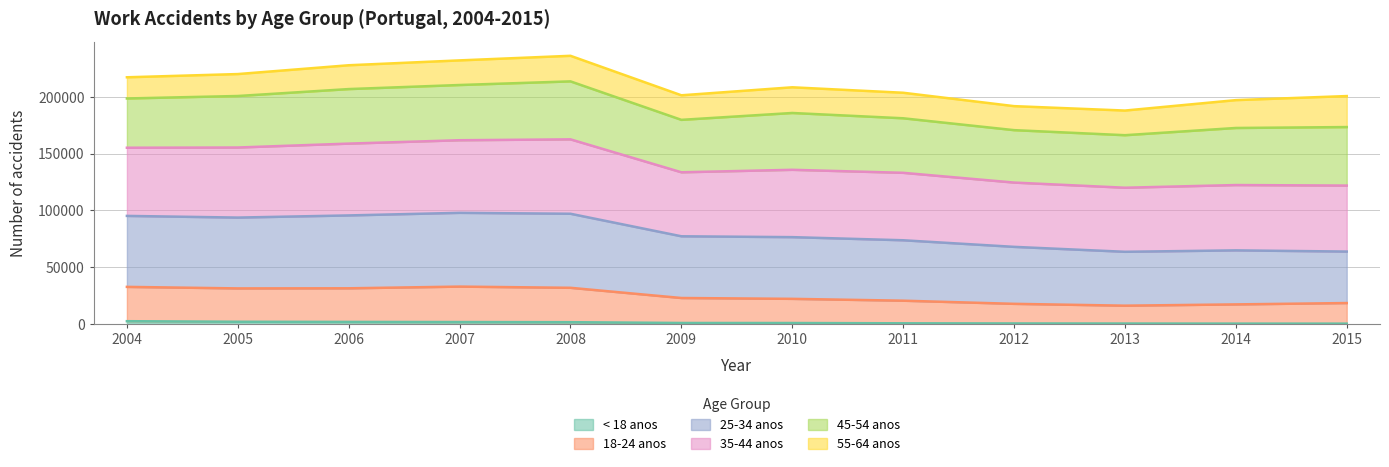

The value of < 18 anos at 2009 is 758. True or false?

True